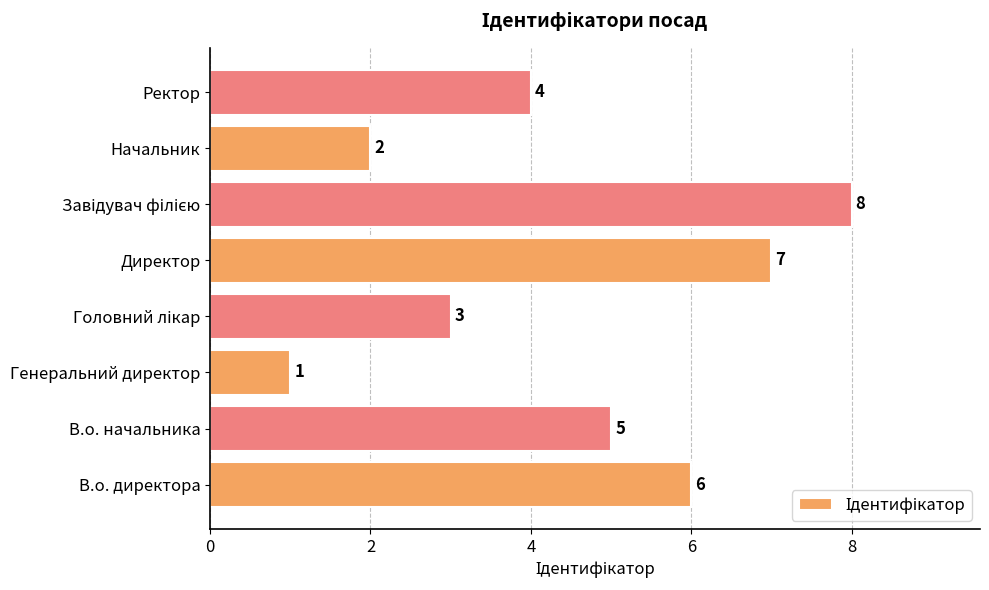

At which category does the chart reach its minimum across all series?

Генеральний директор